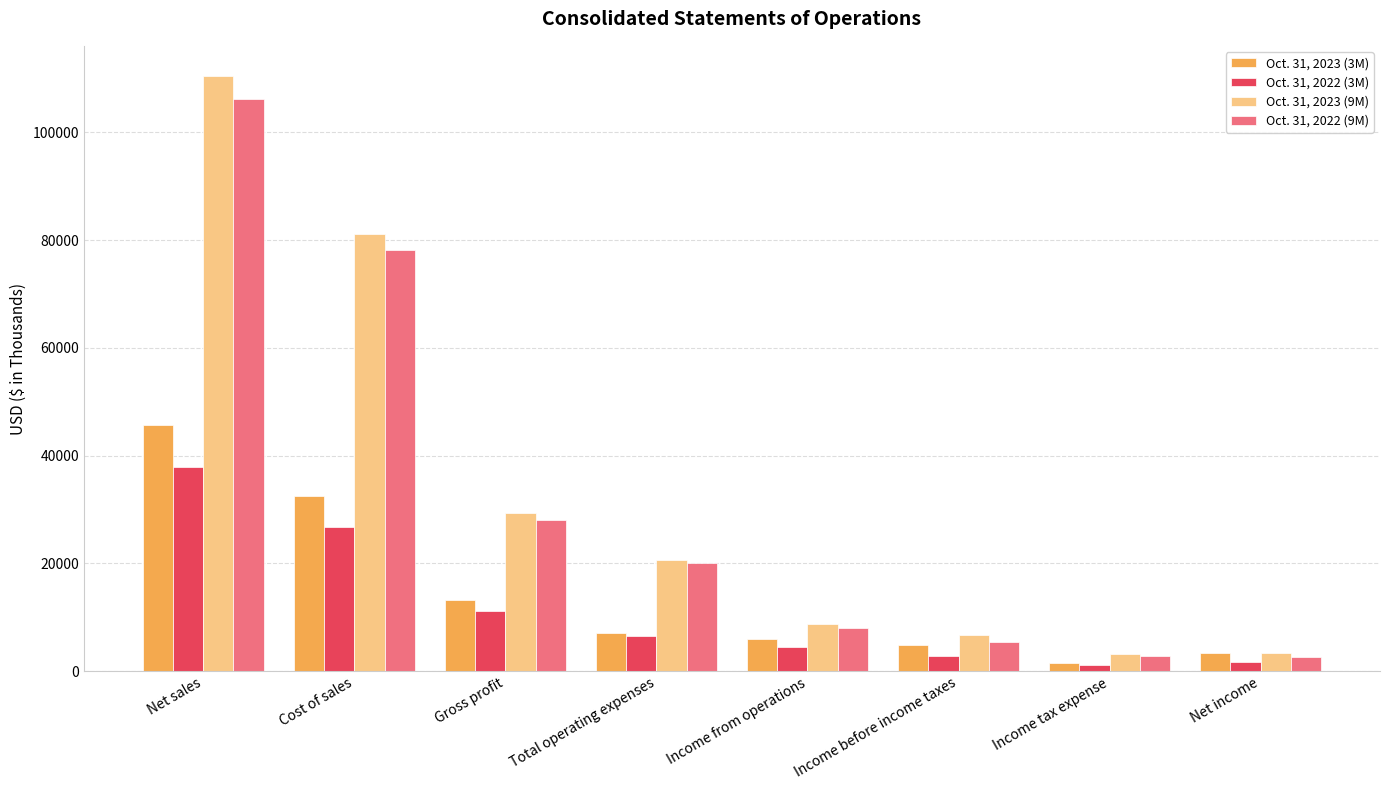

Is the value of Oct. 31, 2023 (3M) at Total operating expenses greater than the value of Oct. 31, 2022 (9M) at Gross profit?

No